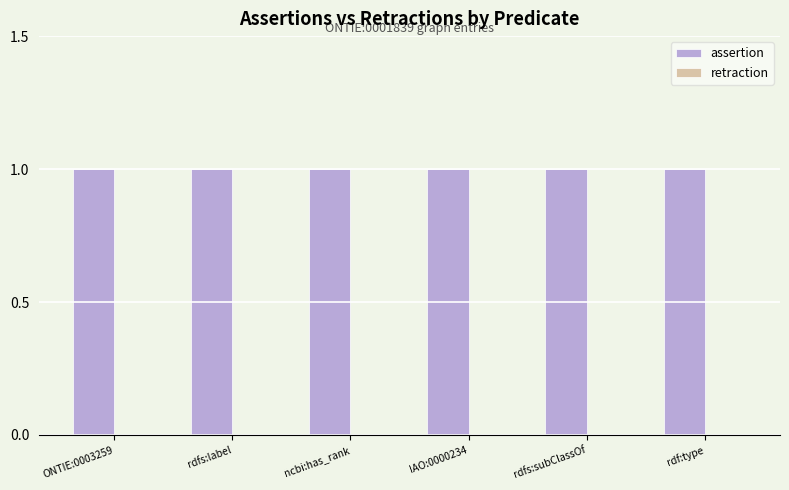

What is the difference between the highest and lowest values at ONTIE:0003259?

1